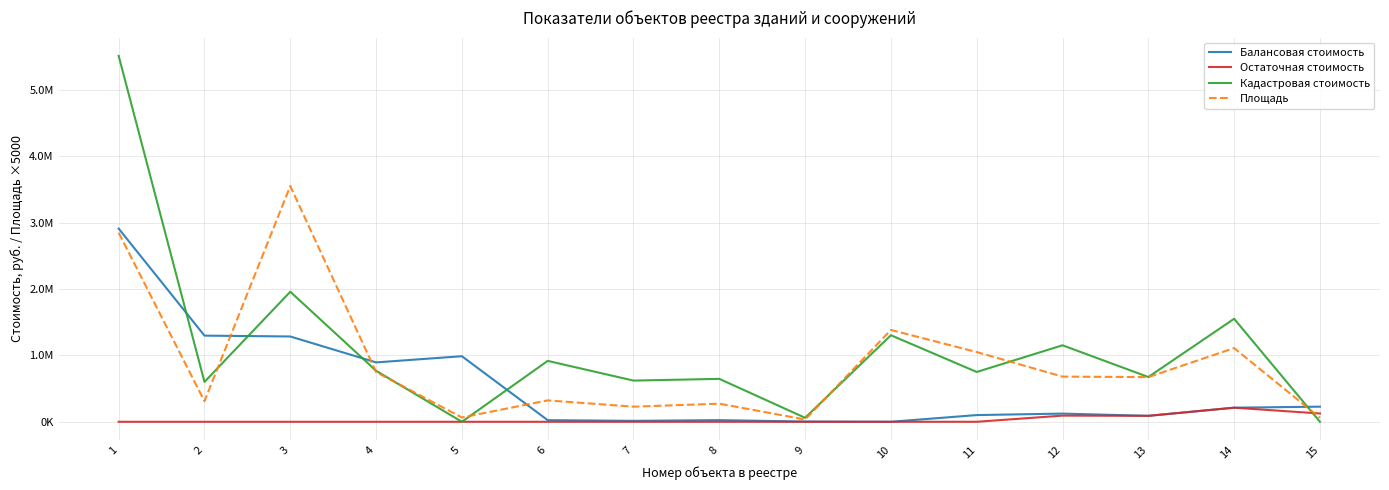

Where does the Балансовая стоимость series first go above 123523?

1